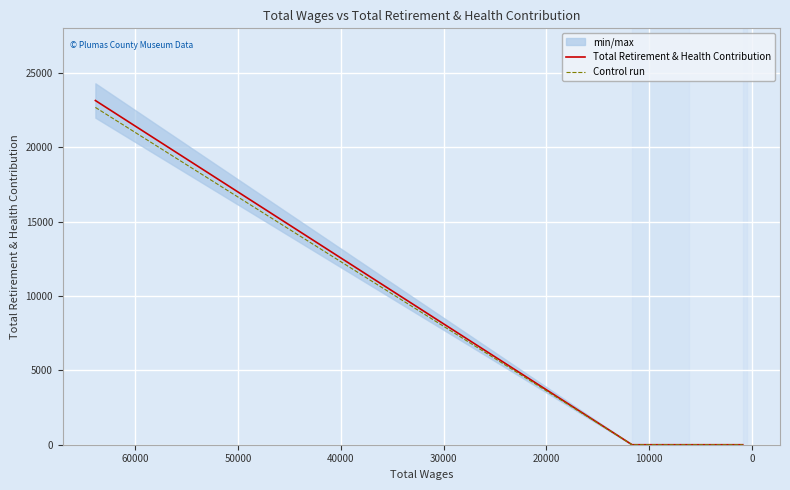

Count the Total Retirement & Health Contribution values in the range 0 to 23146.

4